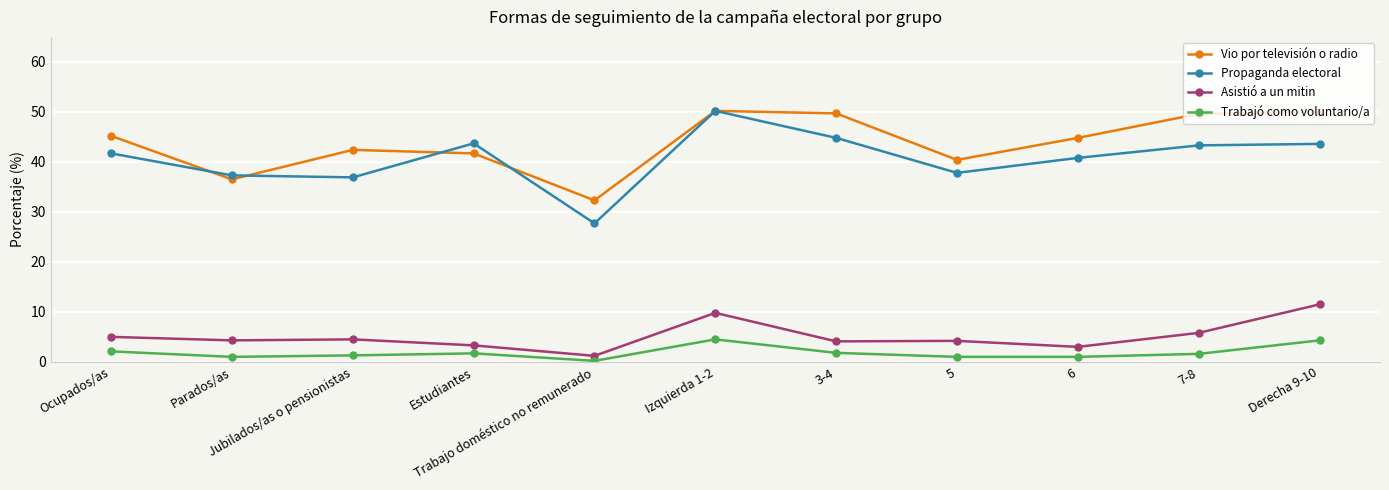

How many distinct data groups are displayed?

4